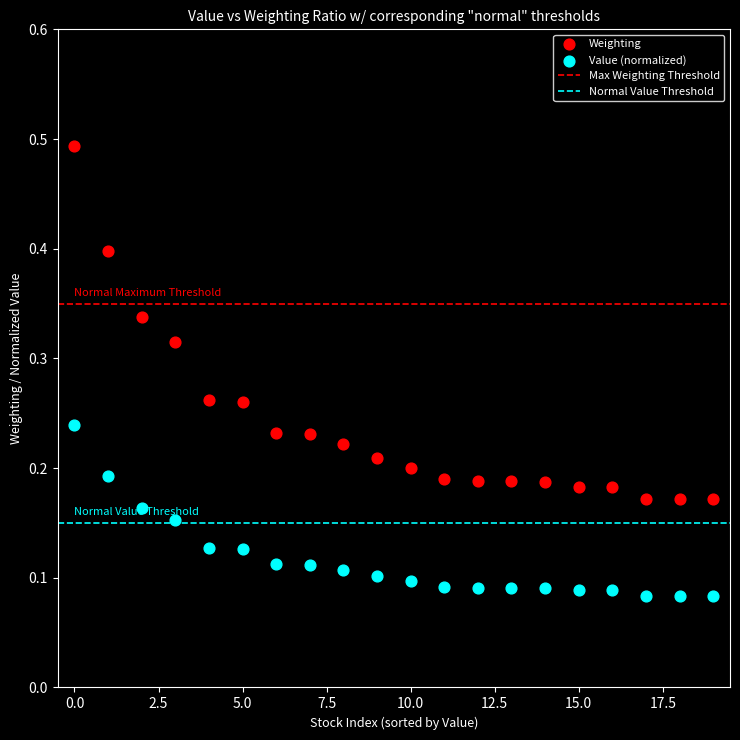

Across all data points, what is the range of Y values (max minus min)?

0.4